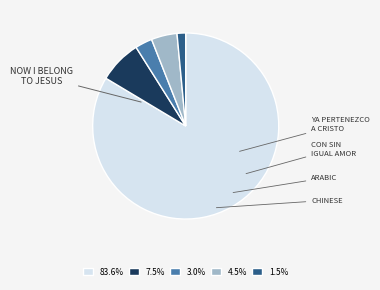

Do 83.6% and 4.5% together represent more than half of the pie?

Yes